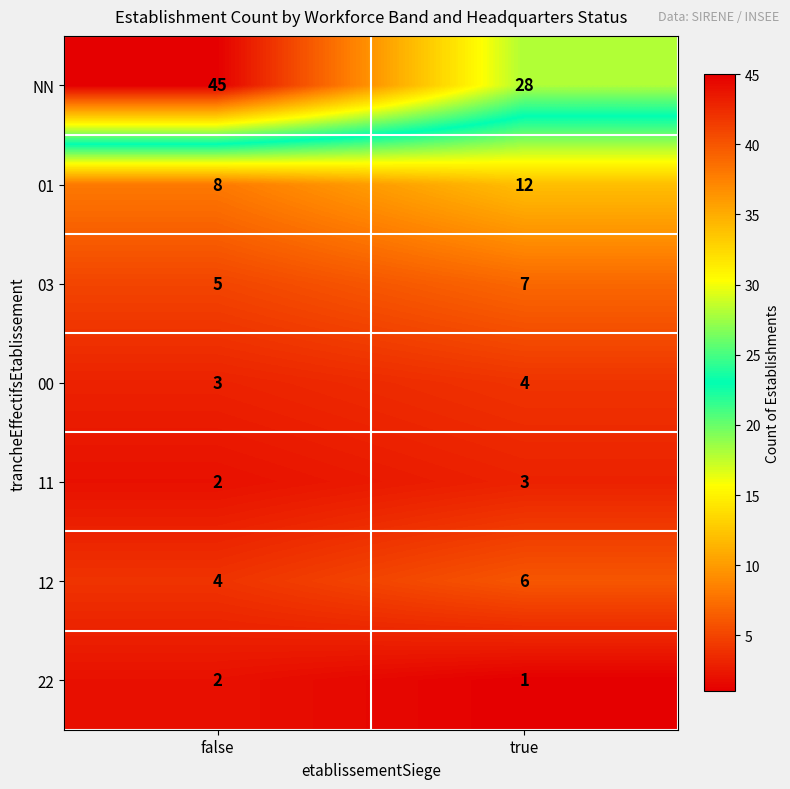

What is the greatest value displayed?

45